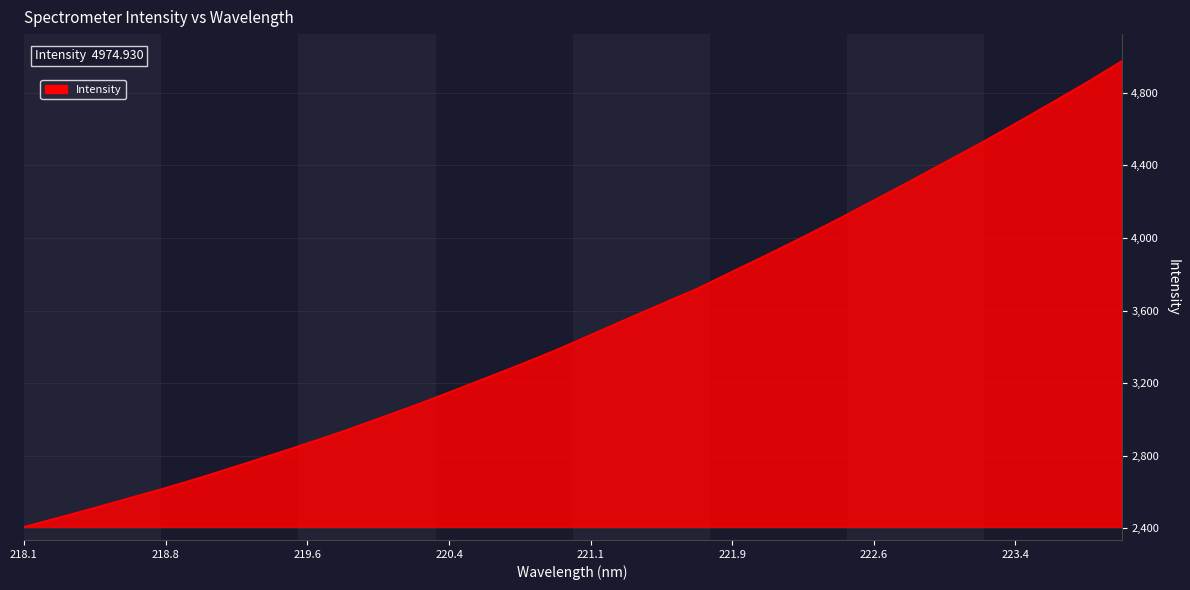

What is the greatest value displayed?

4974.9